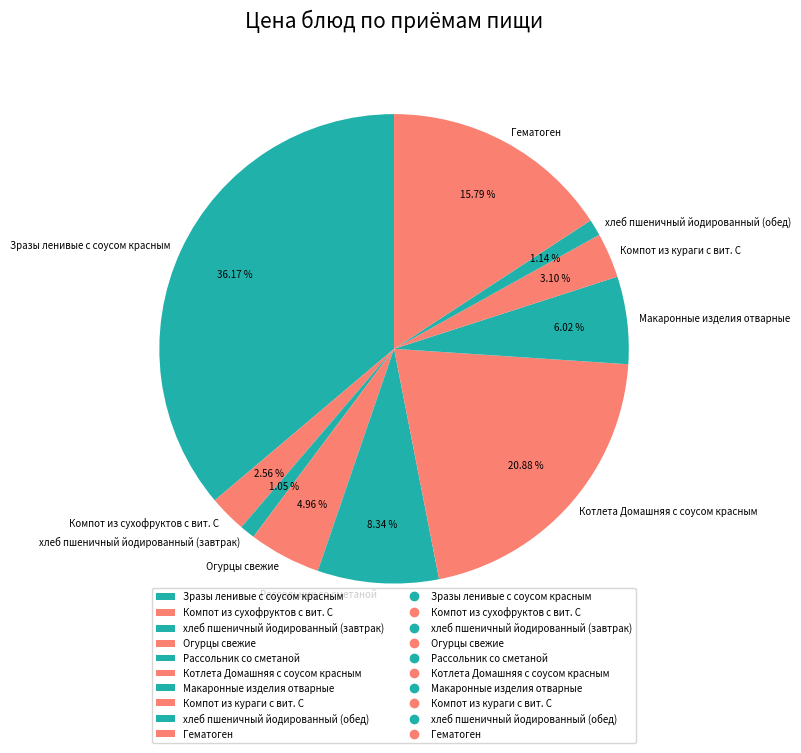

What is the ratio of the value at Компот из сухофруктов с вит. С to the value at Огурцы свежие?

0.5